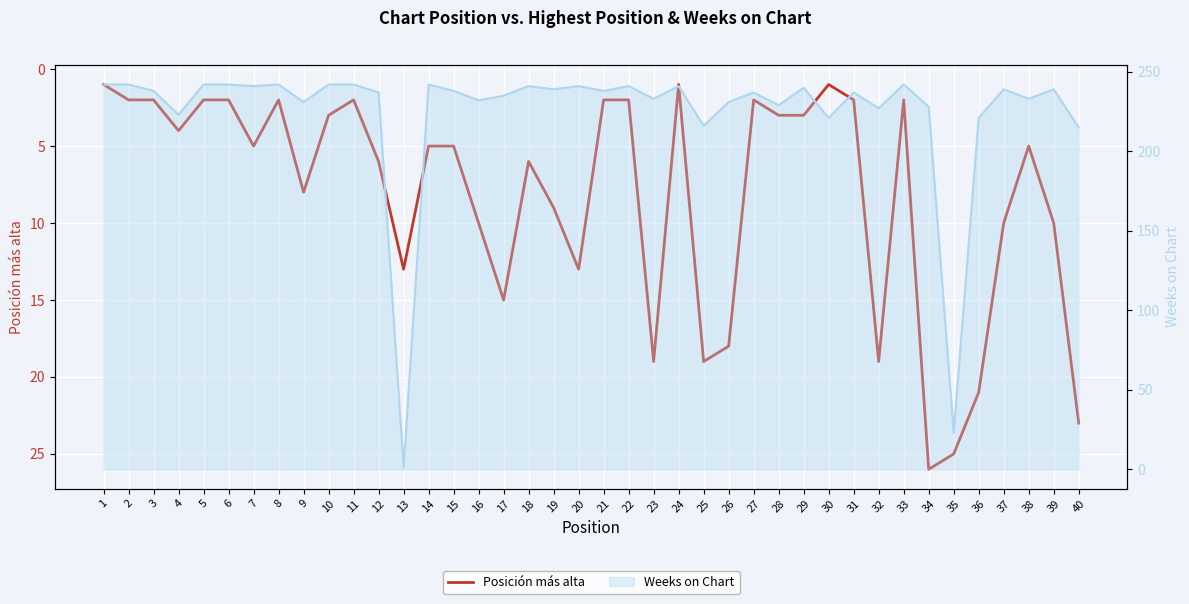

Is it true that the value at 22 is 2?

True